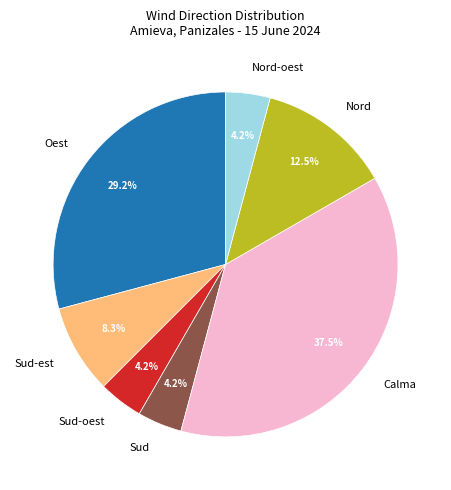

What percentage do Sud and Nord together represent?

16.7%